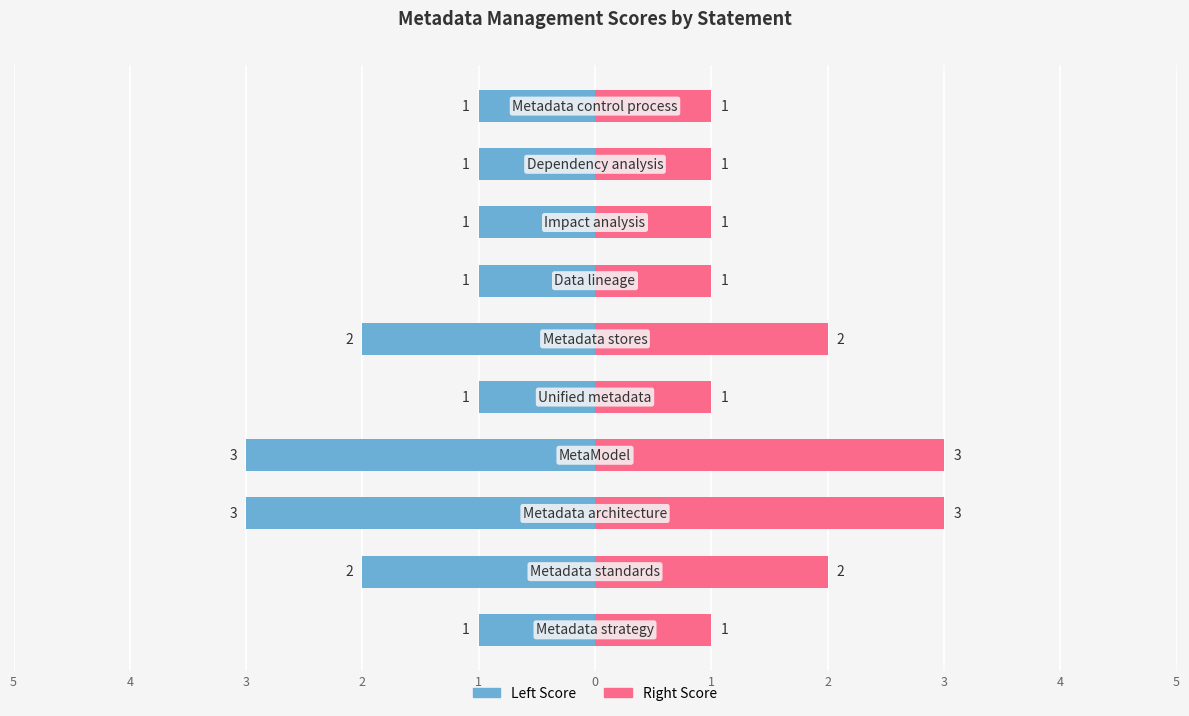

Rank the series by their maximum value, from lowest to highest.

Score (Left), Score (Right)